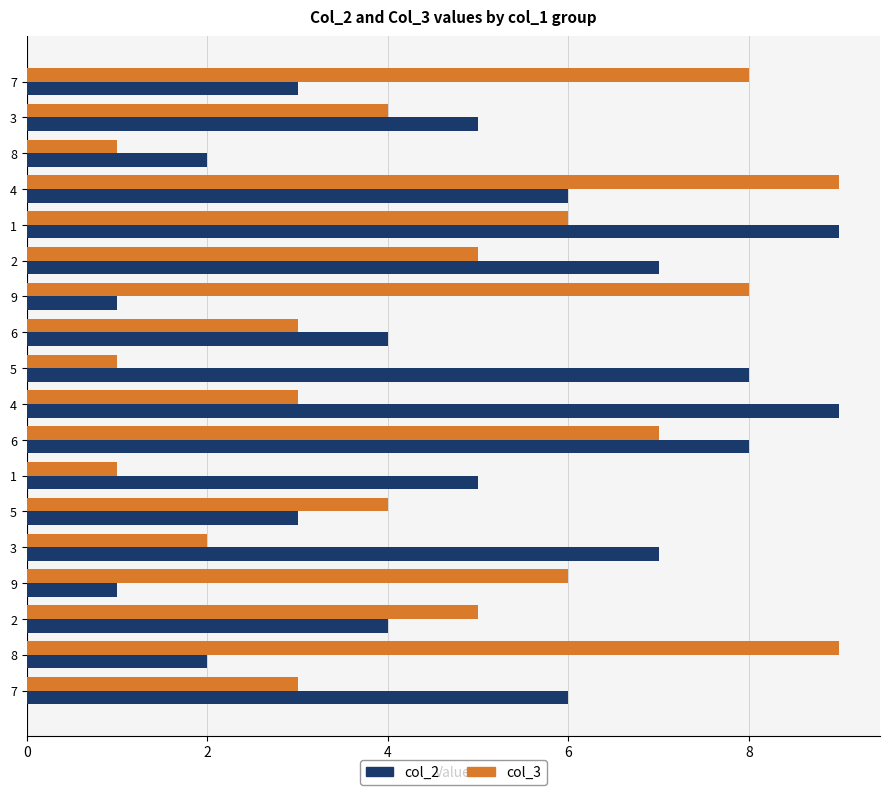

Count the number of data series in this chart.

2